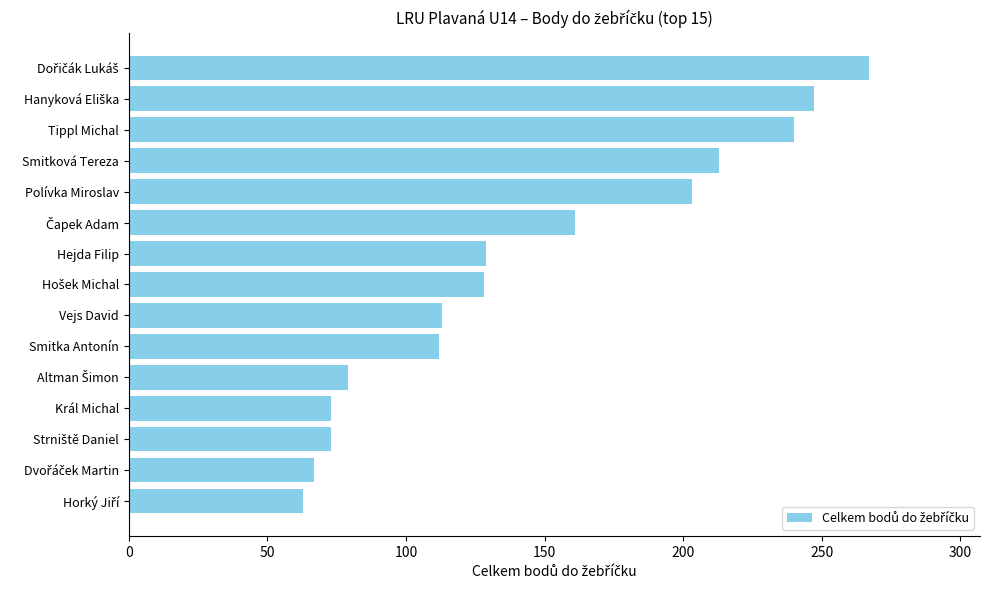

The chart shows a value of 104 at Tippl Michal. True or false?

False